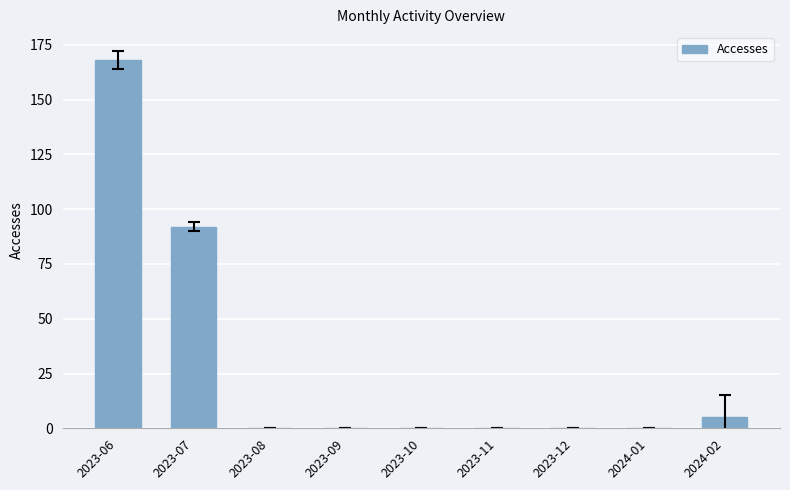

What is the change in value from 2023-06 to 2023-12?

-168